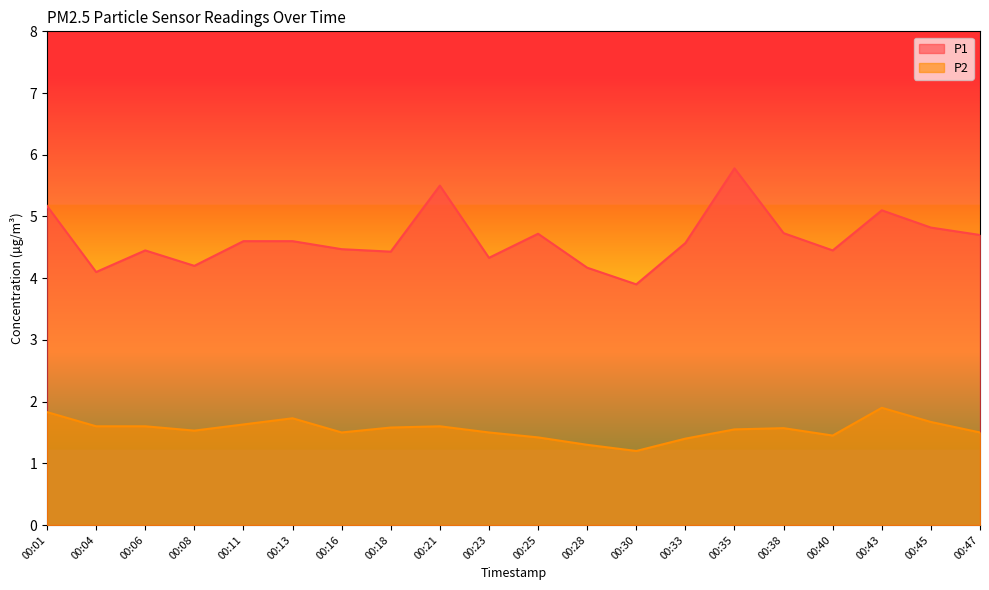

How many lines are shown in the chart?

2